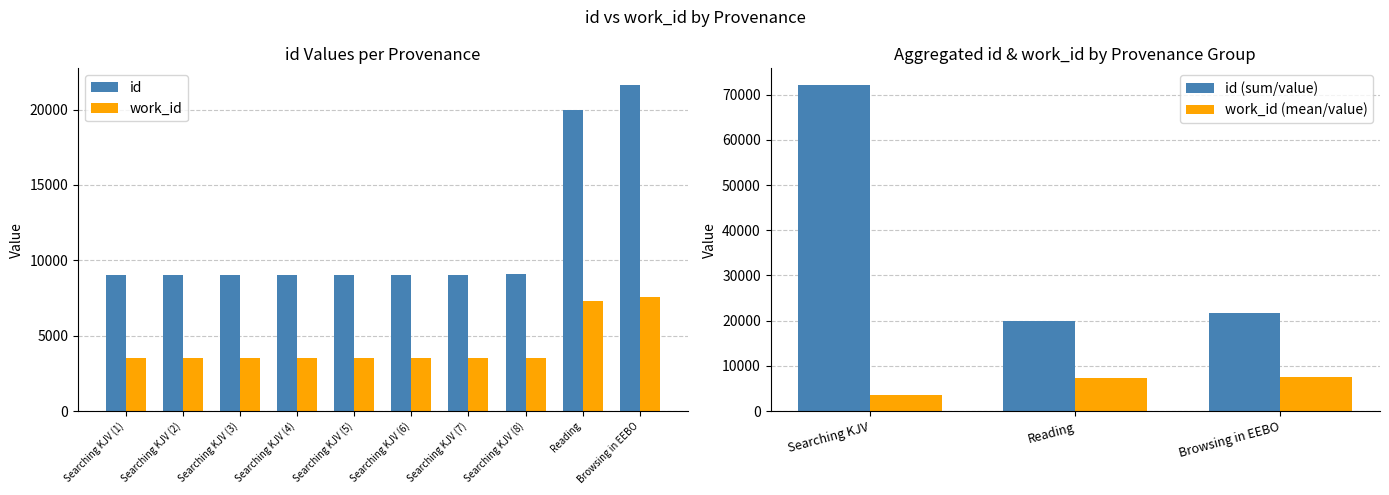

At how many categories does at least one series exceed 7012?

10